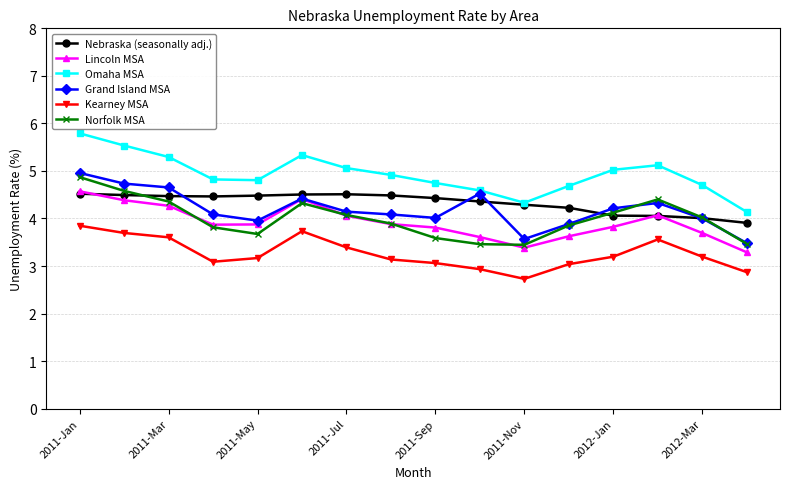

What is the maximum value for Grand Island MSA?

5.0